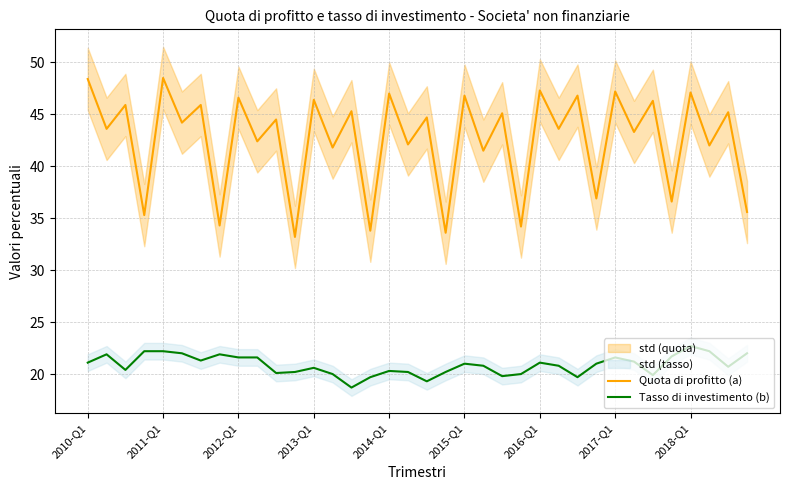

List the series in order of their overall mean, lowest first.

Tasso di investimento (b), Quota di profitto (a)